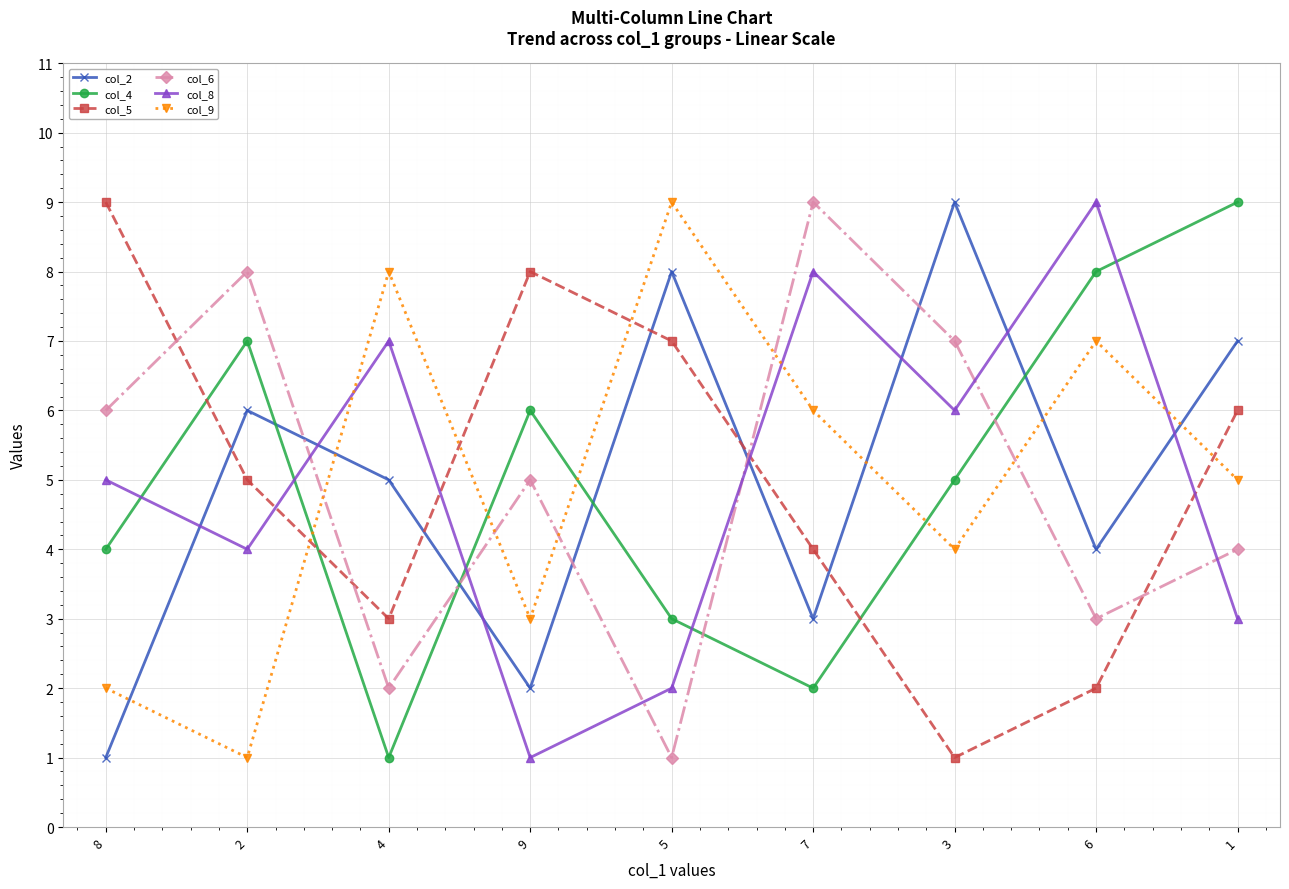

Does the chart have visible grid lines?

Yes